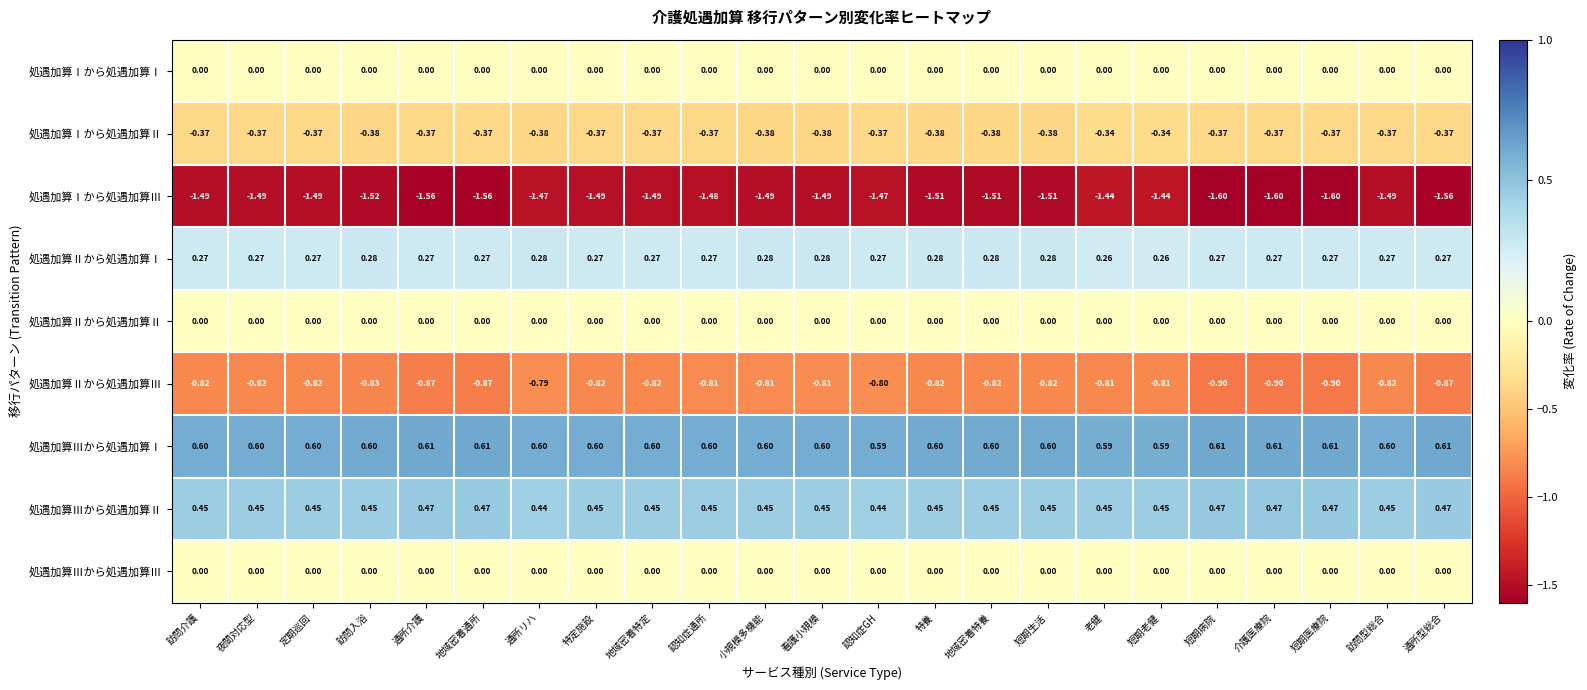

Count the number of data series in this chart.

9